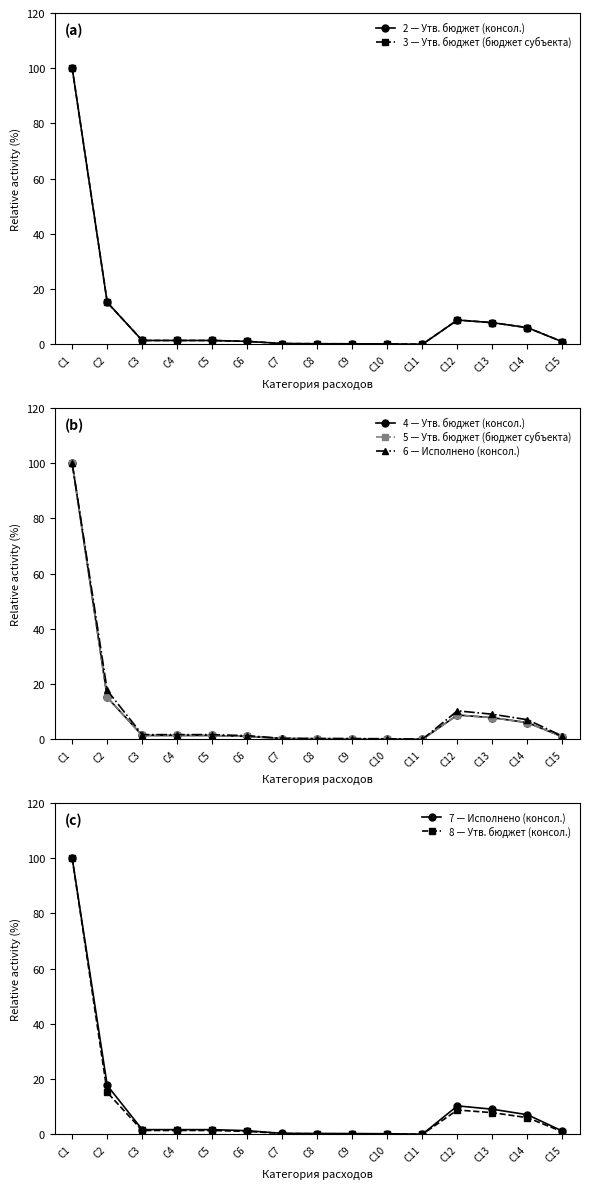

Reading left to right, list all the values displayed in this chart.

Утв. бюджет (консол.): 100.0	15.2	1.4	1.4	1.4	1.1	0.3	0.2	0.2	0.2	0.1	8.8	7.9	6.1	0.9
Утв. бюджет (бюджет субъекта): 100.0	15.2	1.4	1.4	1.4	1.1	0.3	0.2	0.2	0.2	0.1	8.8	7.9	6.1	0.9
Исполнено (консол.): 100.0	17.7	1.7	1.7	1.7	1.3	0.4	0.3	0.3	0.2	0.1	10.3	9.1	7.1	1.2